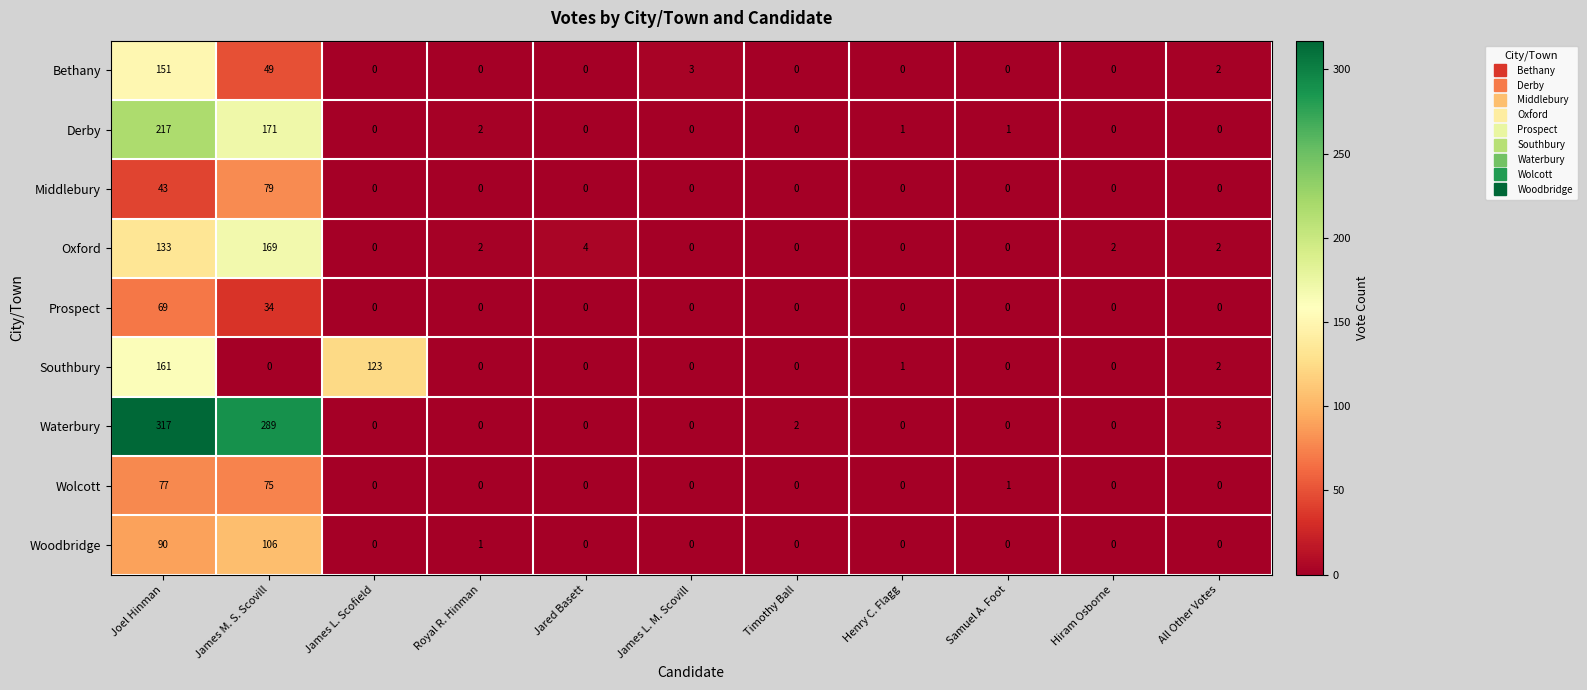

What is the average value of the Middlebury series?

11